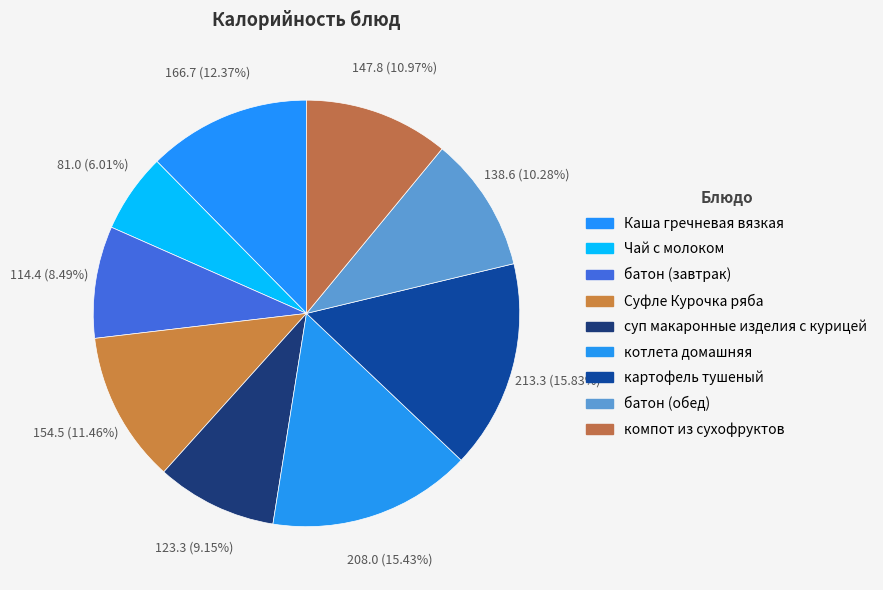

How many slices are in this pie chart?

9